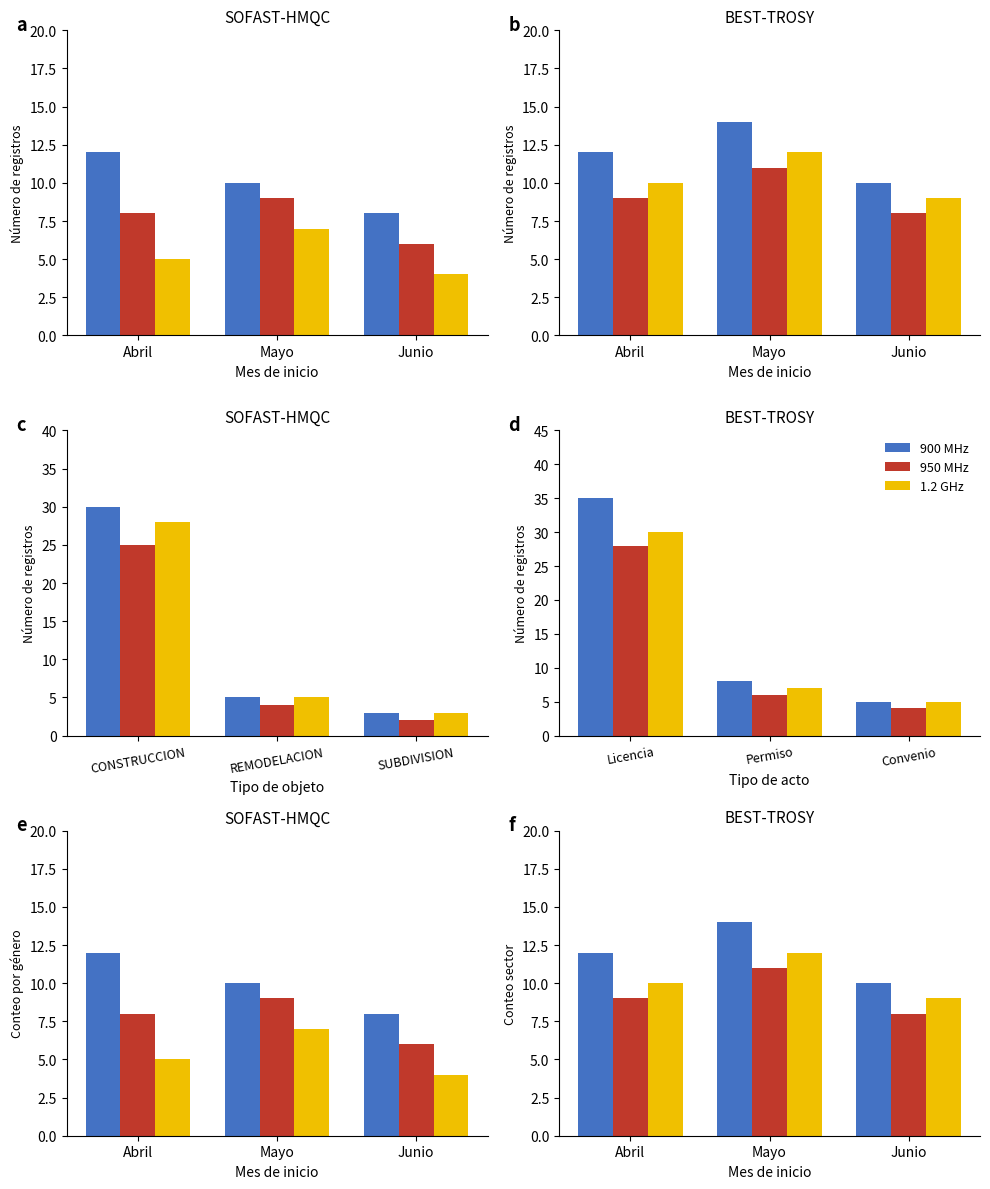

Where does the 1.2 GHz series first go above 10?

Mayo